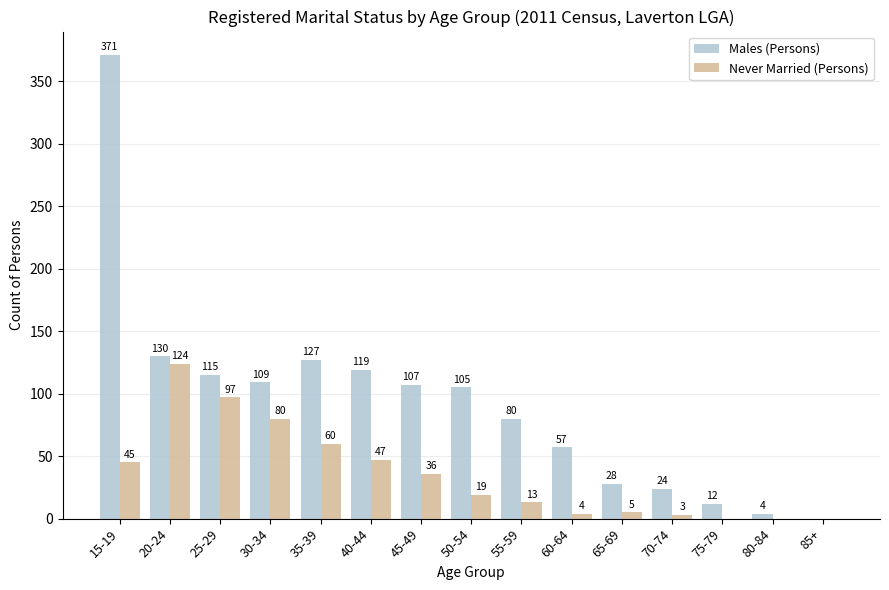

Are the bars grouped side by side (vs. stacked)?

Yes